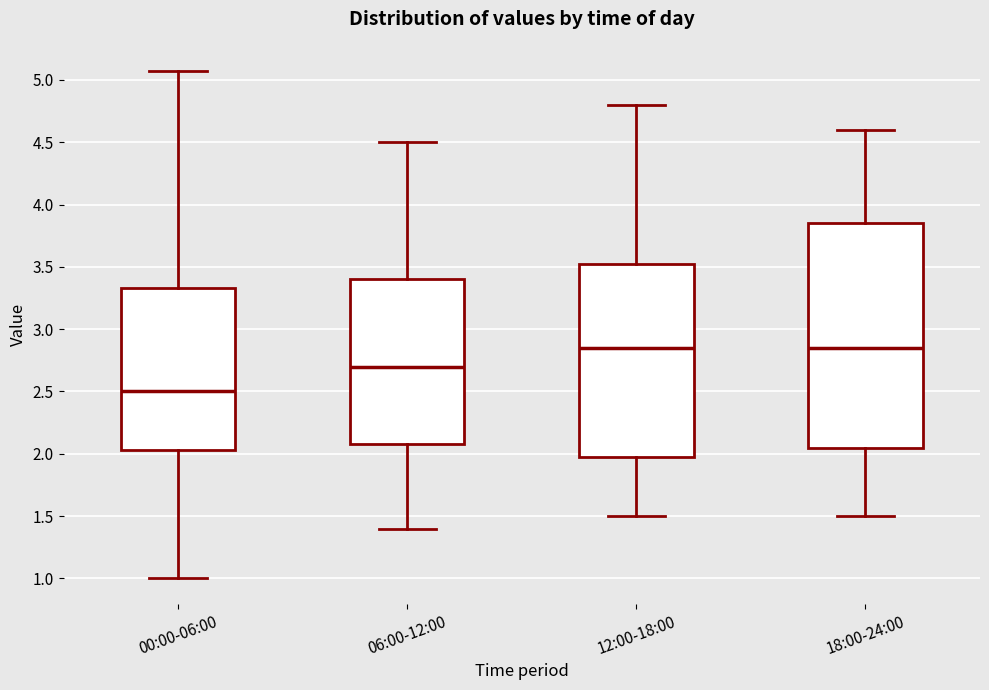

Reading left to right, read every box against the y-axis: the position of its median line, the range the box covers, and the ends of its whiskers. The values are not printed on the chart, so give them approximately, as read against the axis.

00:00-06:00: median 2.50, box 2.05 to 3.35, whiskers 1.00 to 5.05
06:00-12:00: median 2.70, box 2.10 to 3.40, whiskers 1.40 to 4.50
12:00-18:00: median 2.85, box 2.00 to 3.55, whiskers 1.50 to 4.80
18:00-24:00: median 2.85, box 2.05 to 3.85, whiskers 1.50 to 4.60